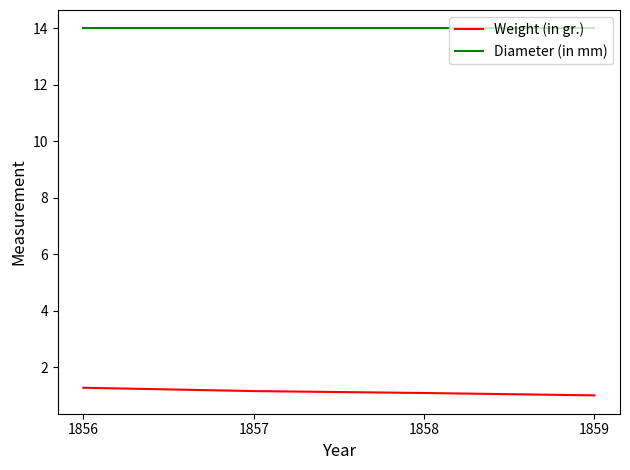

What are all the series names shown in the legend?

Weight (in gr.), Diameter (in mm)